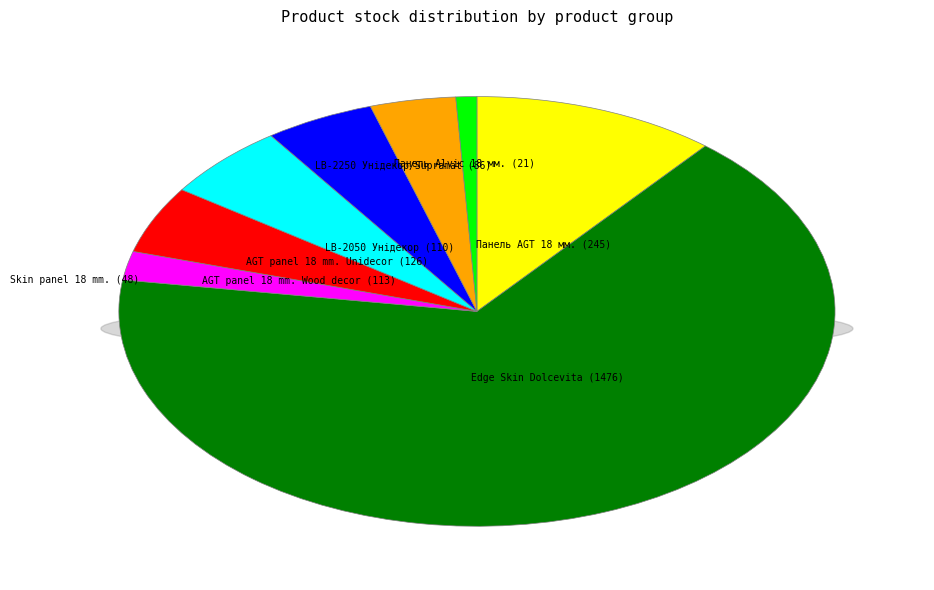

What percentage is the Панель AGT 18 мм. slice, to the nearest percent?

11%